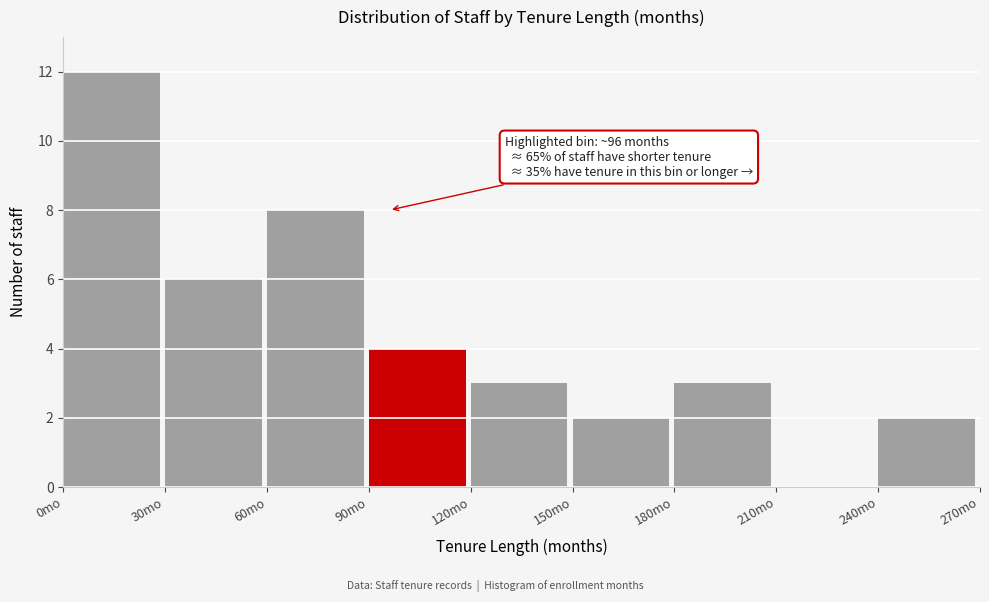

Over which range of the x-axis is the bar tallest?

0 to 30